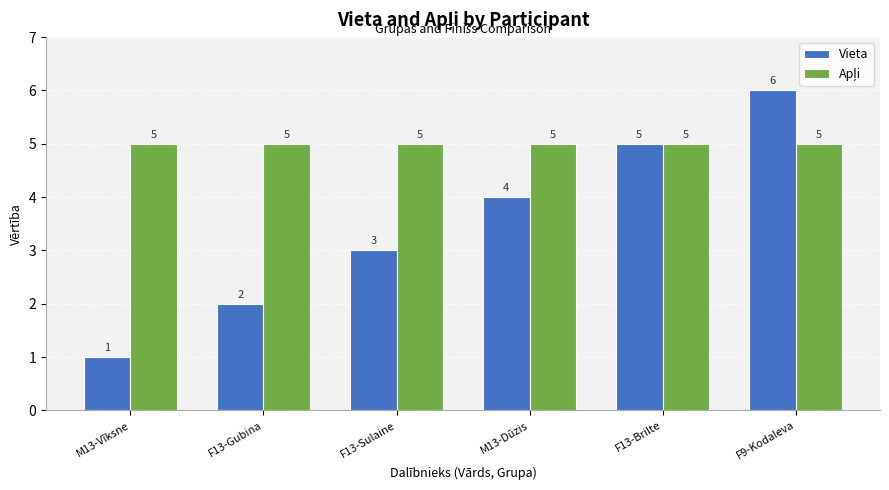

Between M13-Dūzis and F9-Kodaleva, which series saw the biggest shift?

Vieta